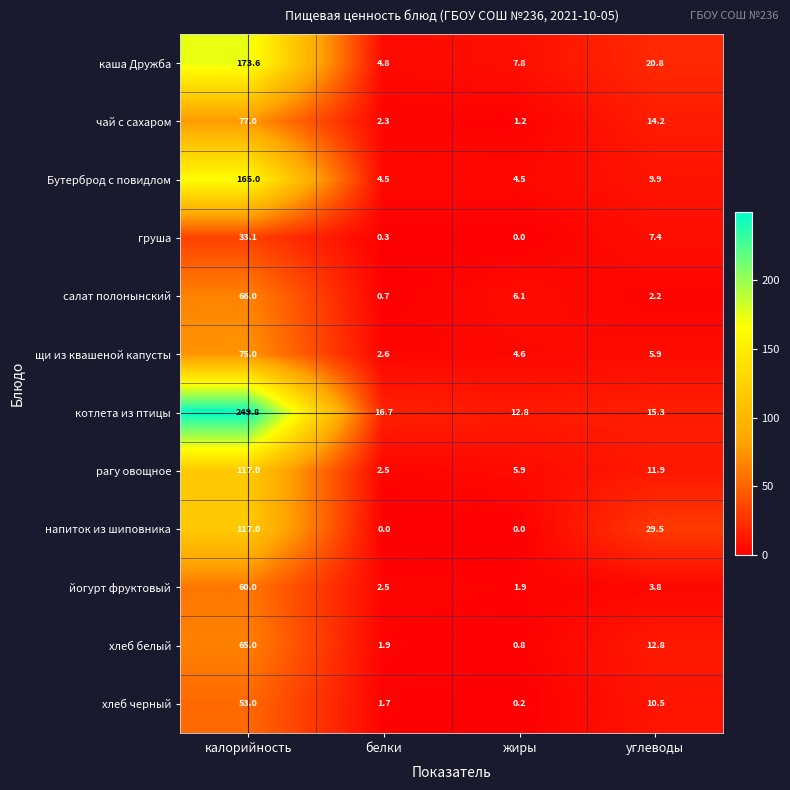

What is the average value of the хлеб белый series?

20.1